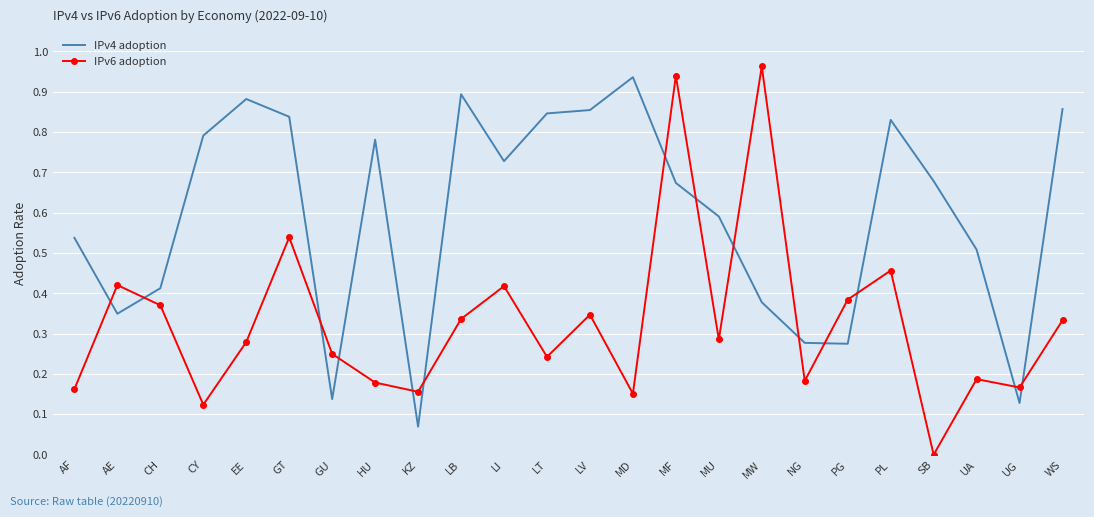

List the series in order of their overall mean, lowest first.

IPv6 adoption, IPv4 adoption